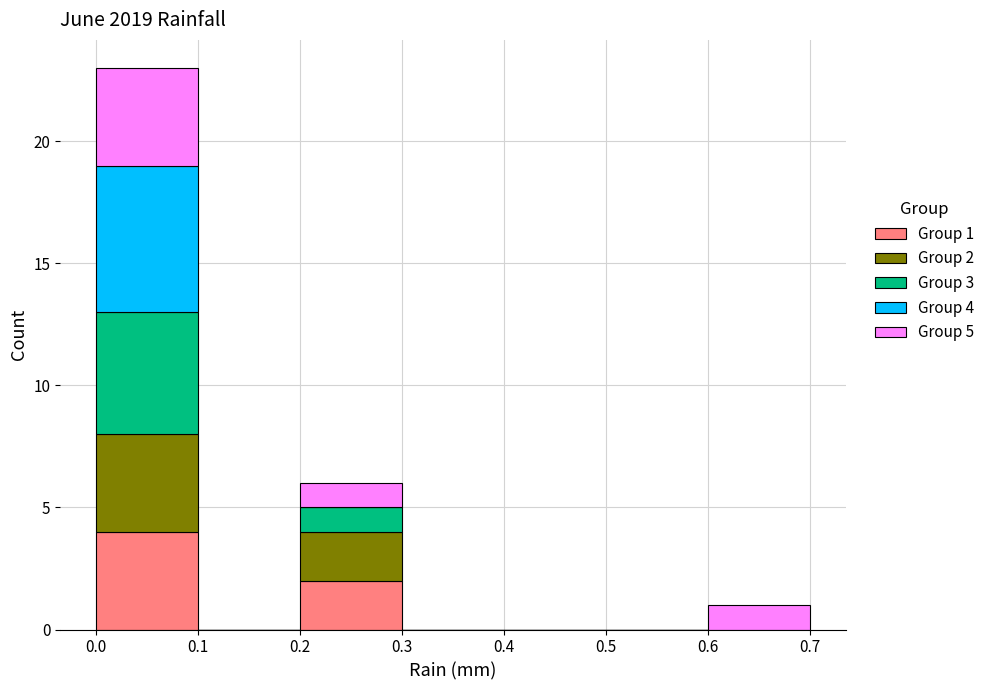

Which range on the x-axis has the tallest stacked bar (by total height)?

0.0 to 0.1